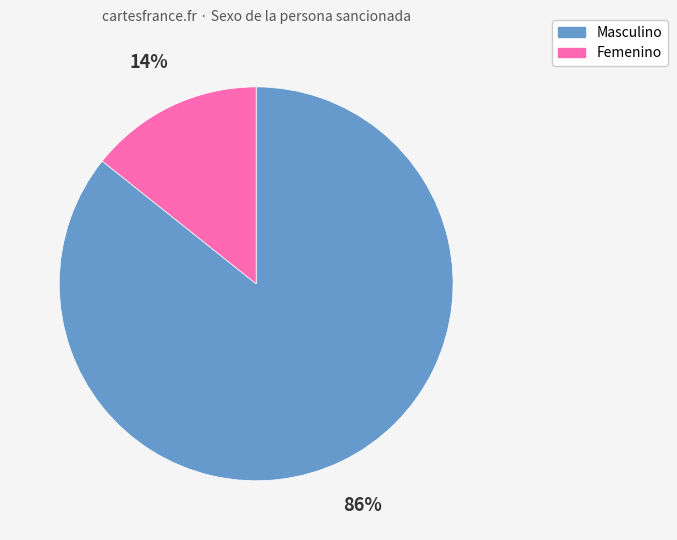

Which slice represents more than half of the pie?

Masculino